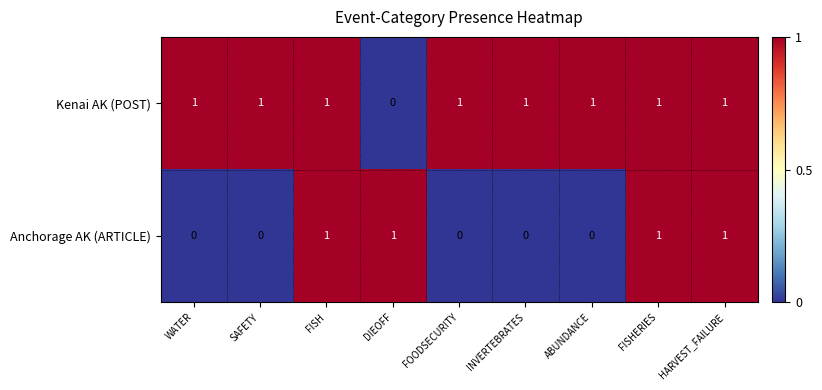

At how many categories does at least one series exceed 0?

9